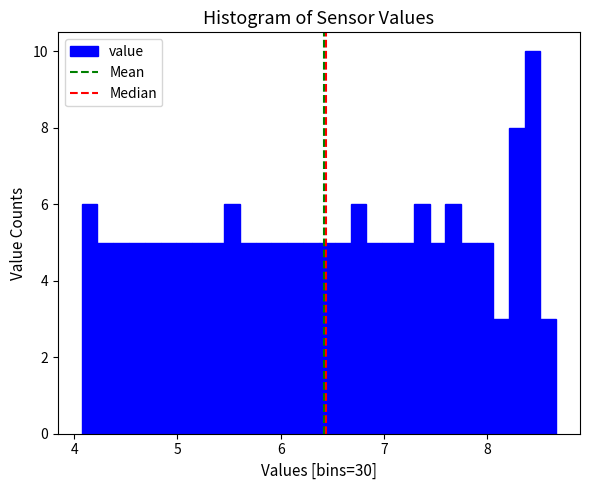

Read against the x-axis, roughly where is the centre of the tallest bar?

8.4